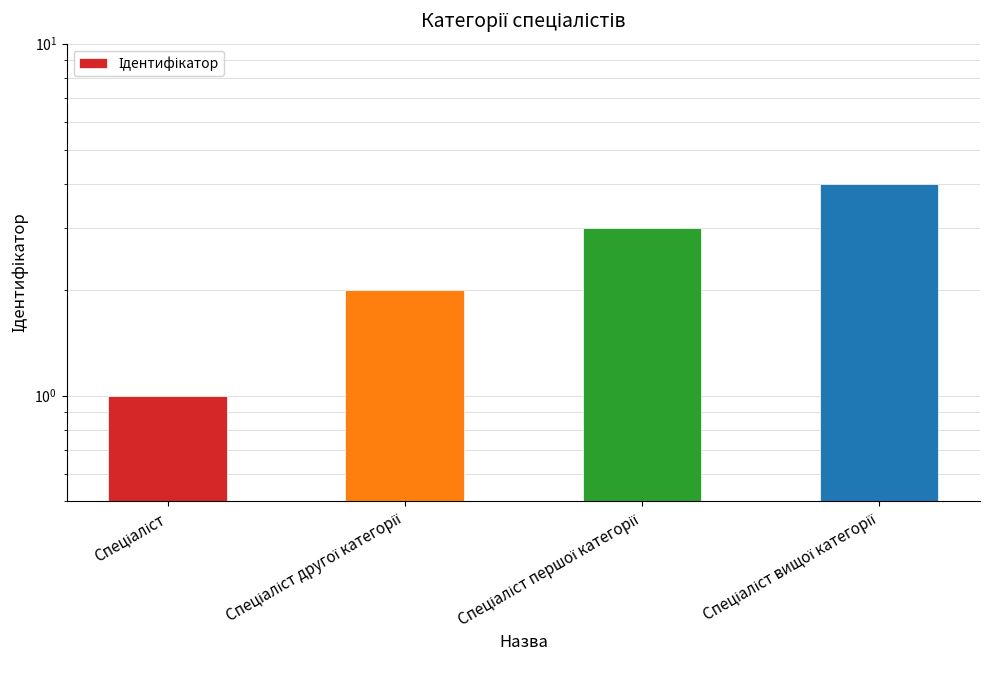

What is the change in value from Спеціаліст другої категорії to Спеціаліст першої категорії?

+1